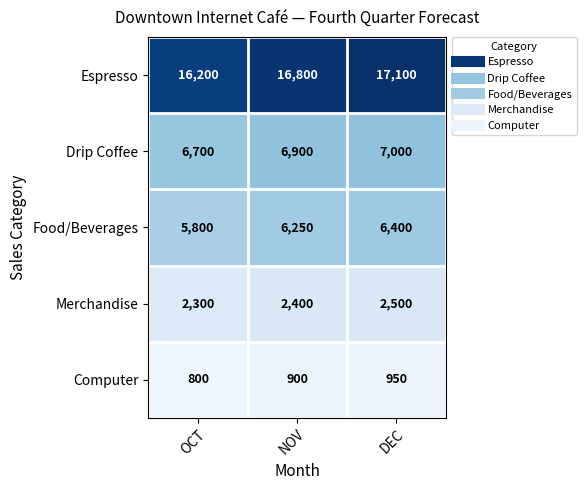

The Computer series shows 900 at NOV. True or false?

True